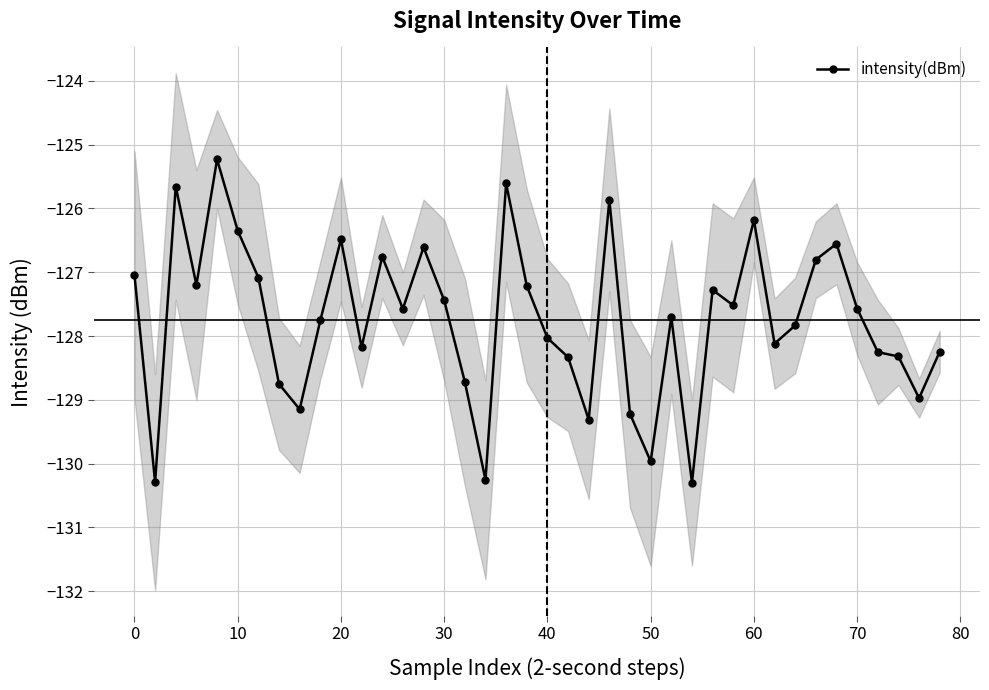

Is it true that intensity(dBm) equals -127.0 at 0?

True